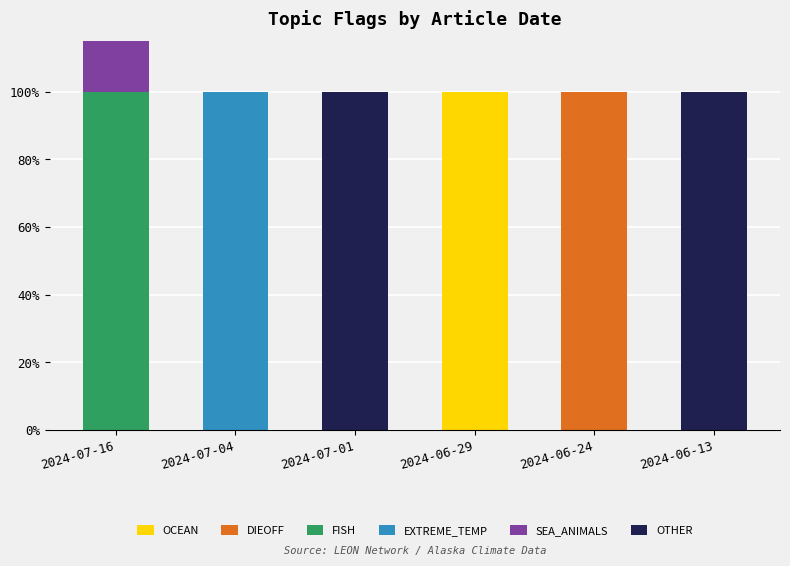

Reading right to left, what are all the values shown in this chart?

OCEAN: 0	0	1	0	0	0
DIEOFF: 0	1	0	0	0	0
FISH: 0	0	0	0	0	1
EXTREME_TEMP: 0	0	0	0	1	0
SEA_ANIMALS: 0	0	0	0	0	1
OTHER: 1	0	0	1	0	0